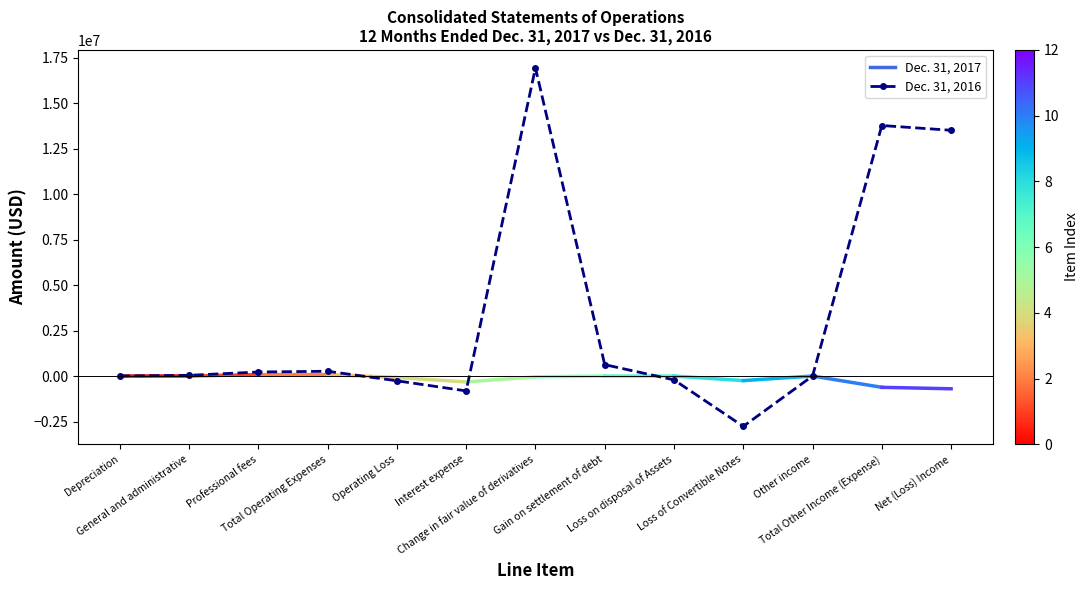

What position from the right is Total Other Income (Expense)?

2